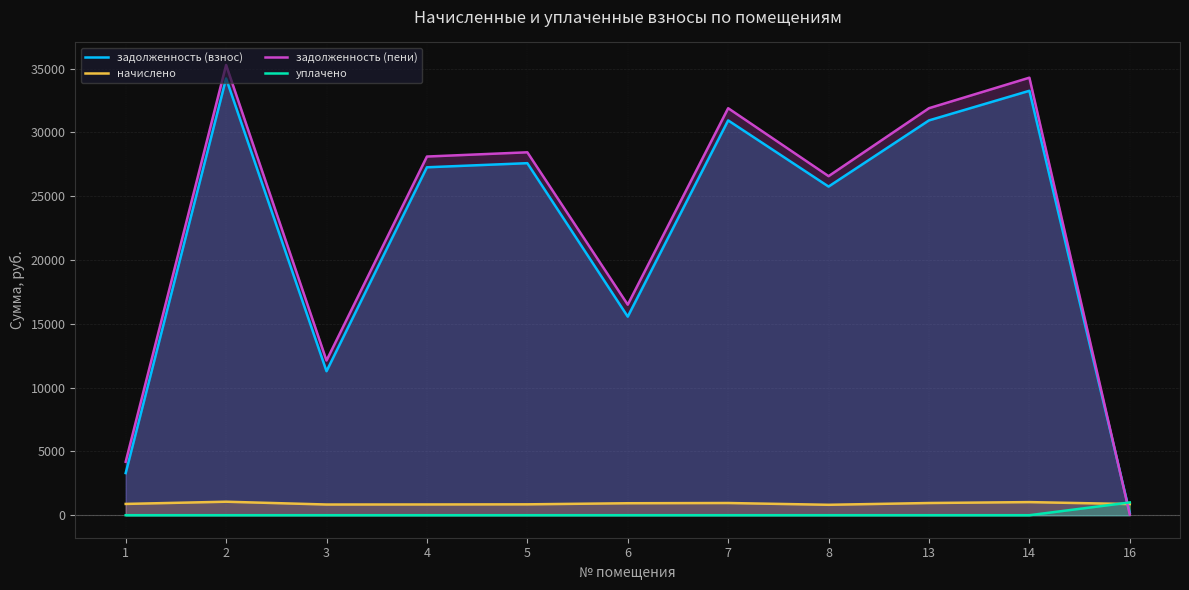

At which label does задолженность (взнос) reach its minimum?

16